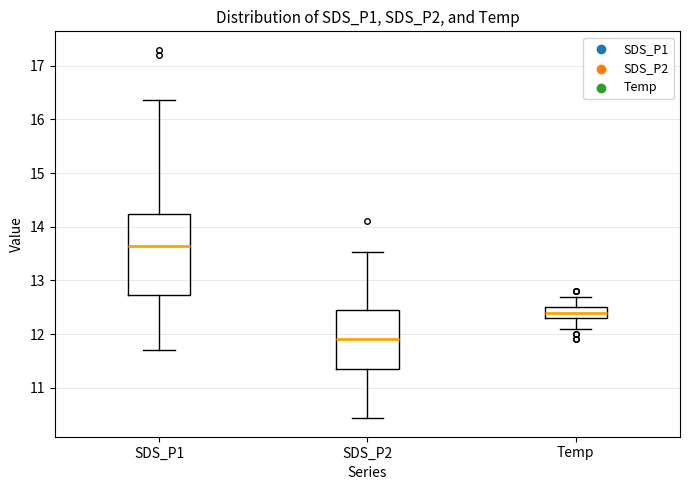

Comparing the boxes themselves (not the whiskers), which one is the tallest?

SDS_P1